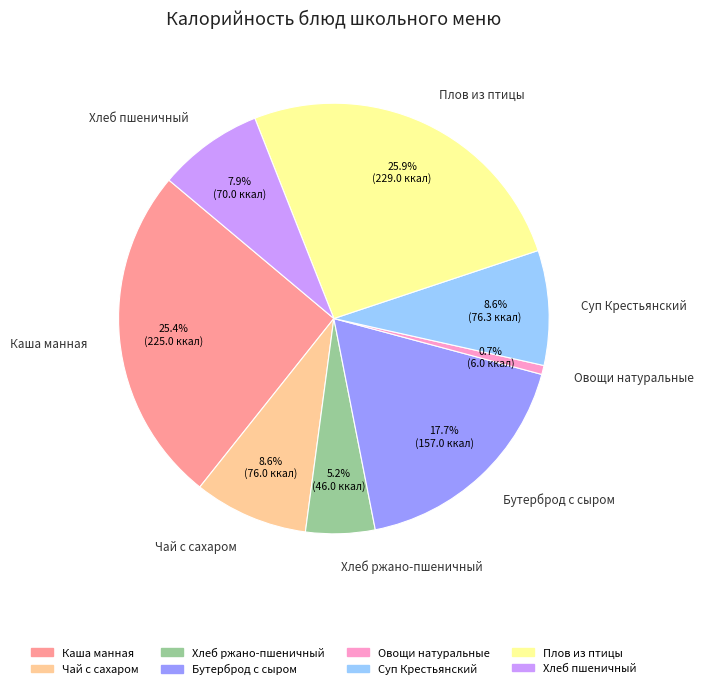

Which category has the smallest portion of the pie?

Овощи натуральные